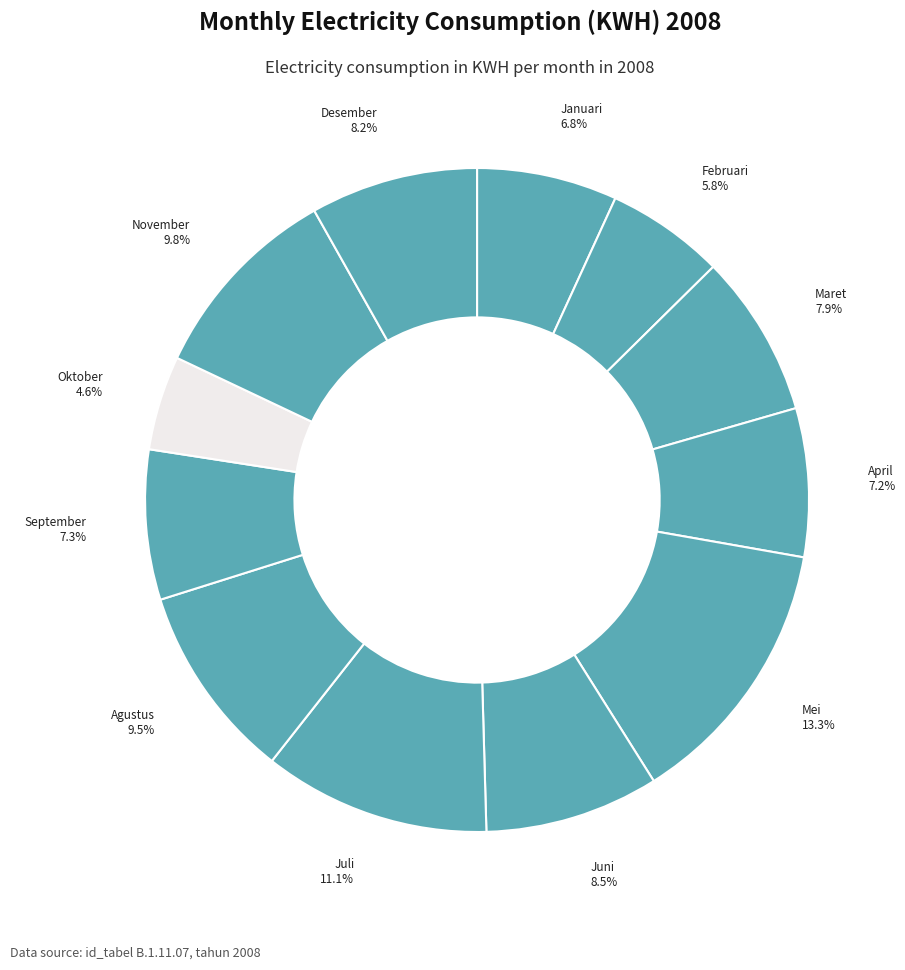

Is there any slice that represents more than half of the pie?

No